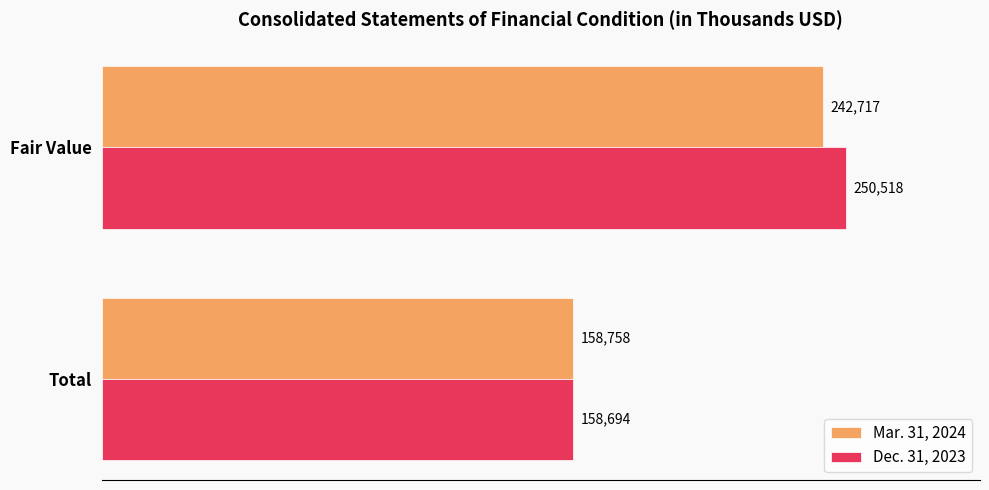

Which series has the largest total across all categories?

Dec. 31, 2023